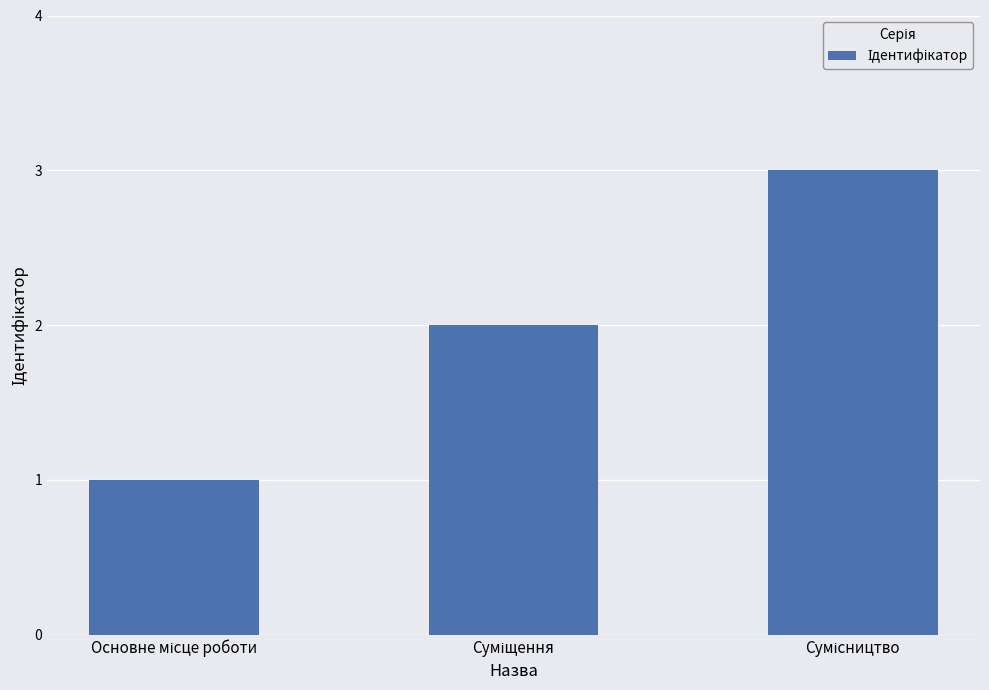

What is the maximum value shown in the chart?

3